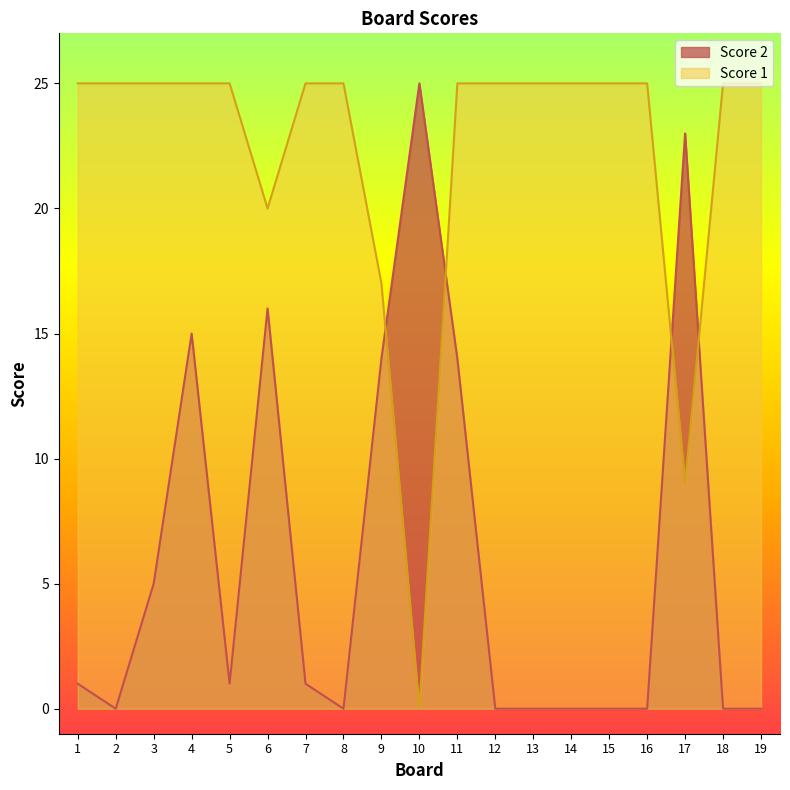

The Score 1 series shows 41 at 3. True or false?

False